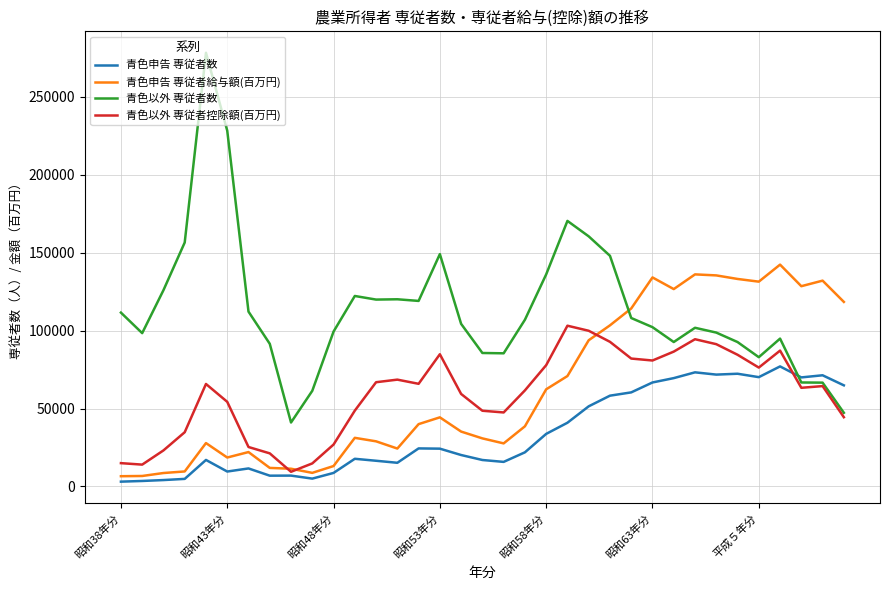

Which series has the largest range (max minus min)?

青色以外 専従者数